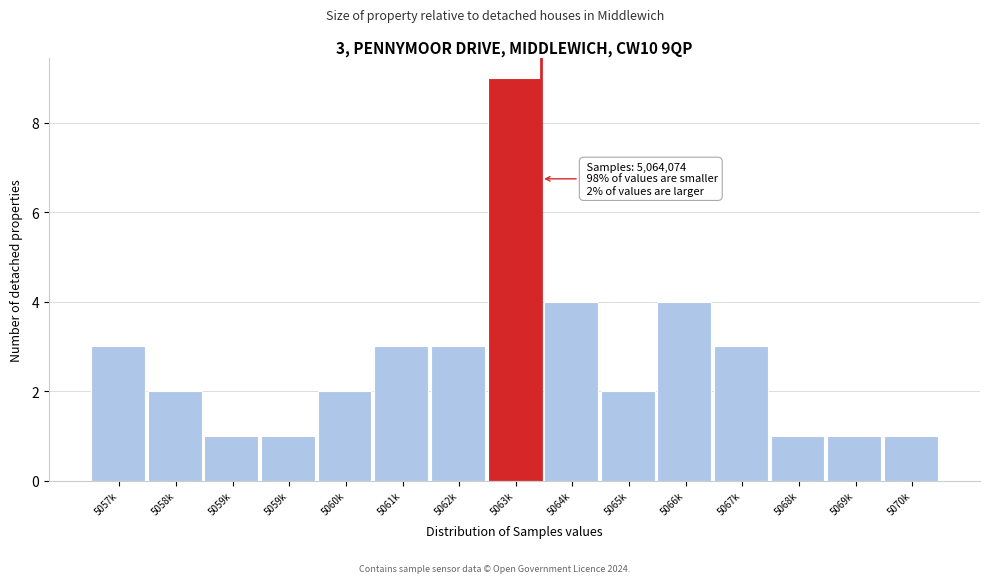

How many series are shown in this chart?

1